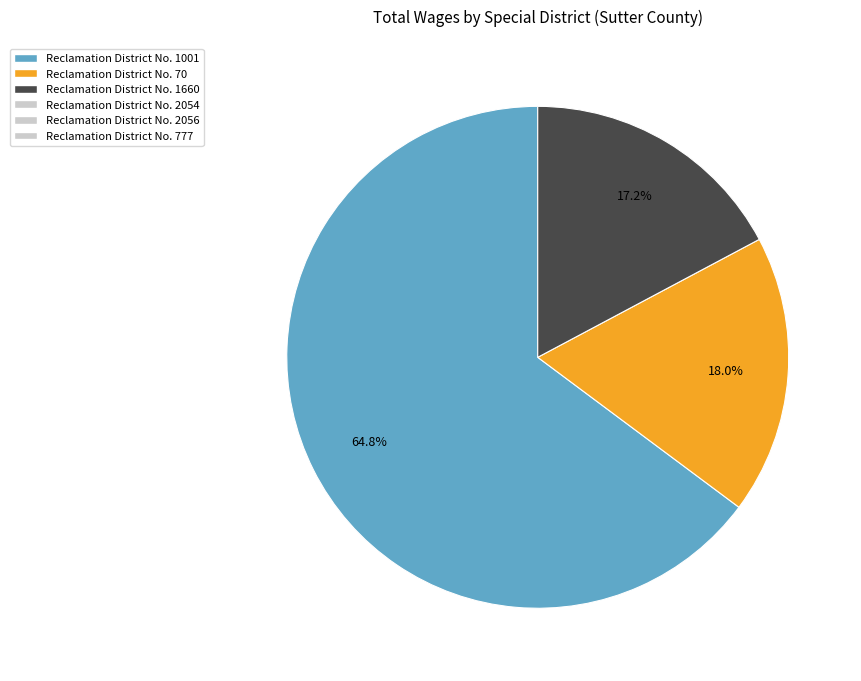

Is there any slice that represents more than half of the pie?

Yes